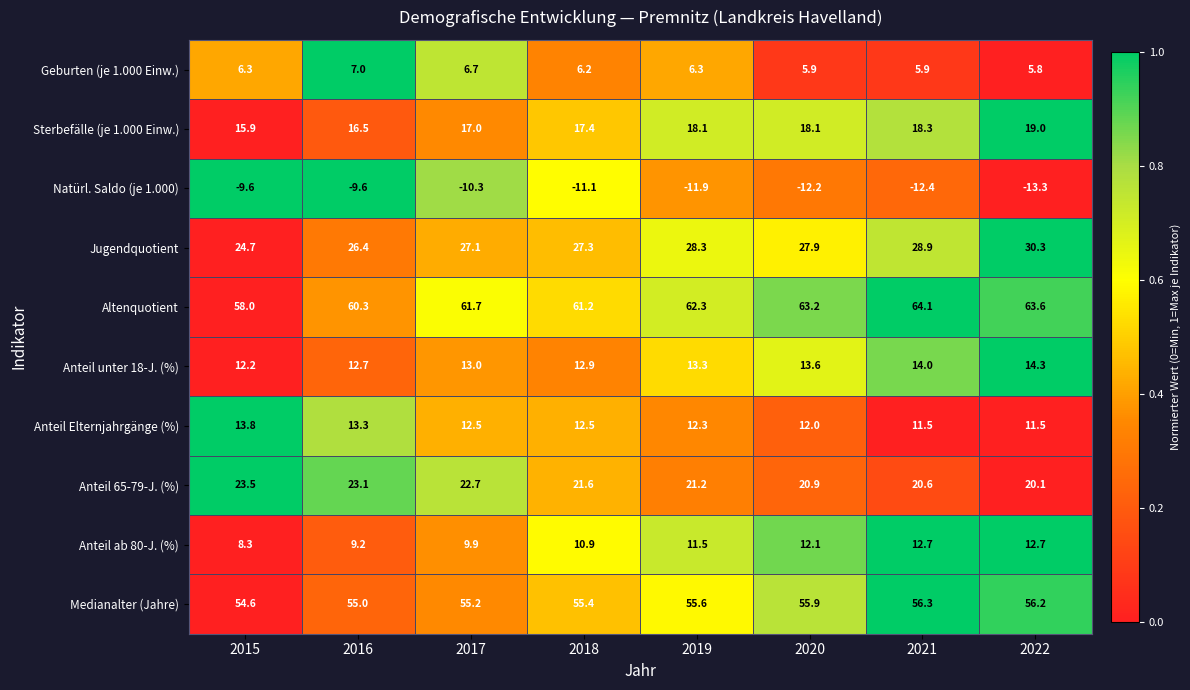

Rank the series by their maximum value, from highest to lowest.

Altenquotient, Medianalter (Jahre), Jugendquotient, Anteil 65-79-J. (%), Sterbefälle (je 1.000 Einw.), Anteil unter 18-J. (%), Anteil Elternjahrgänge (%), Anteil ab 80-J. (%), Geburten (je 1.000 Einw.), Natürl. Saldo (je 1.000)